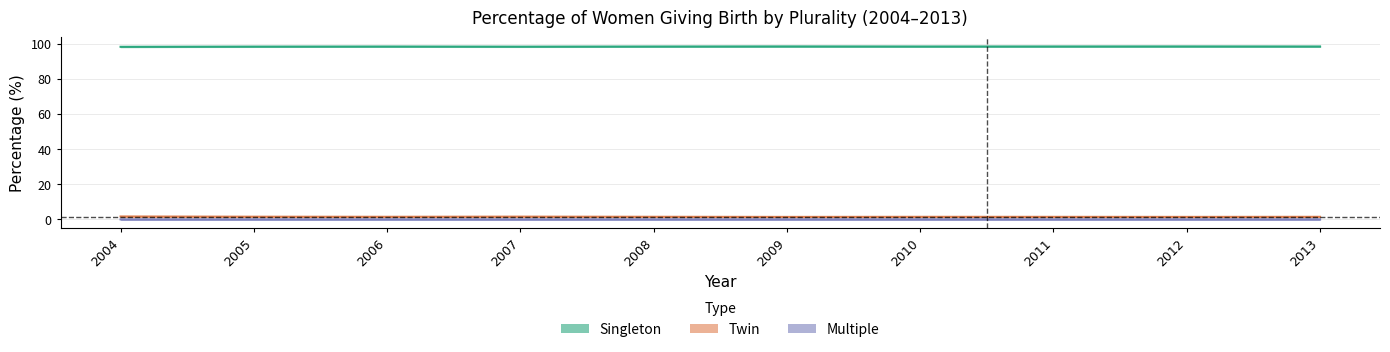

Count the Singleton values in the range 98 to 99.

10